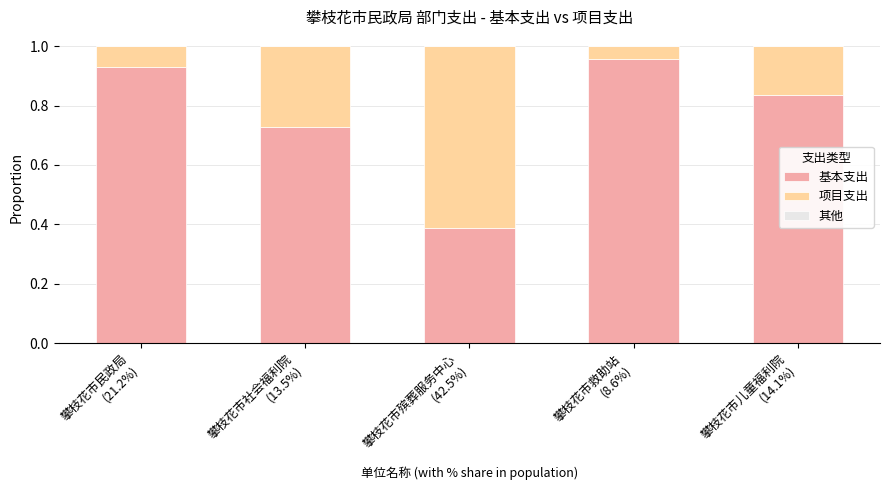

Count the number of data series in this chart.

2